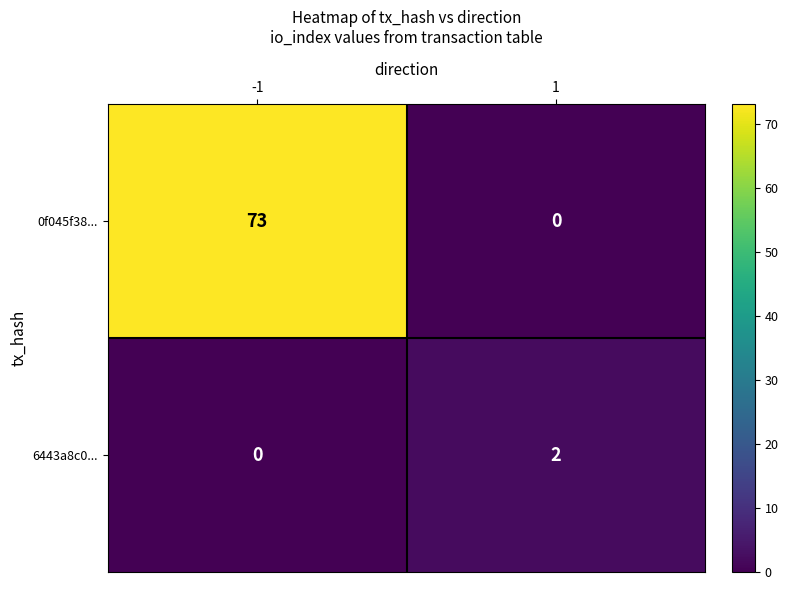

What is the total value across all series at -1?

73